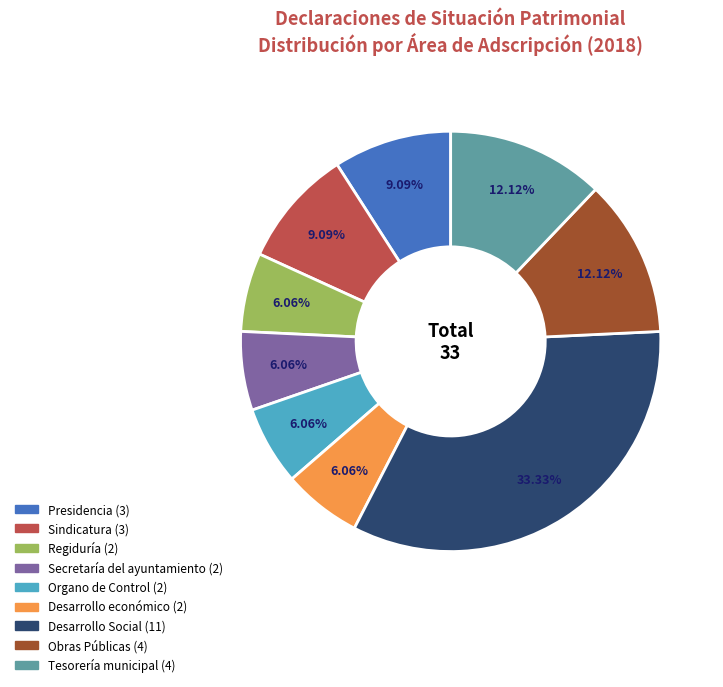

To the nearest percent, what portion does Tesorería municipal represent?

12%